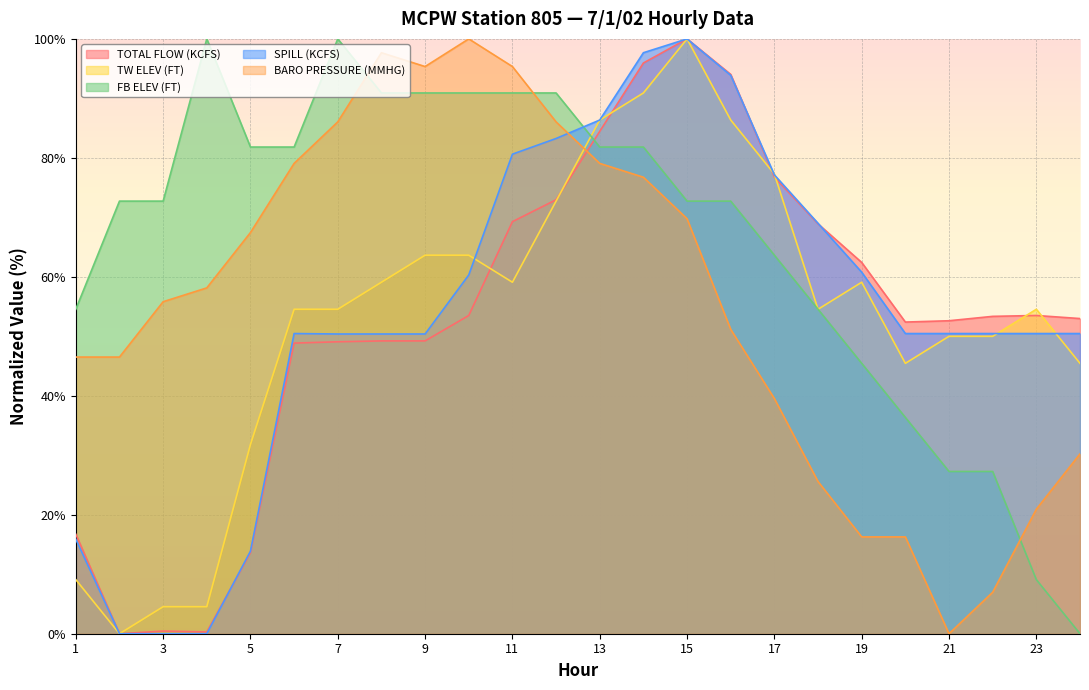

At which category does TW ELEV (FT) reach its first local valley?

2